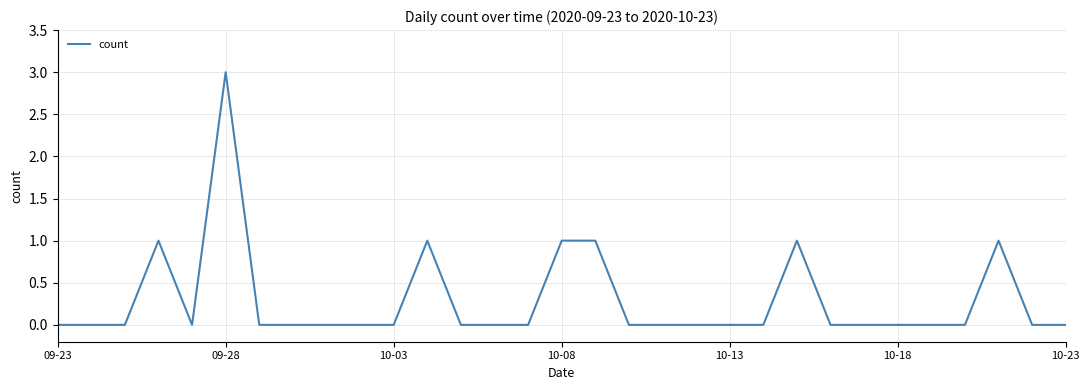

What is the maximum value shown in the chart?

3